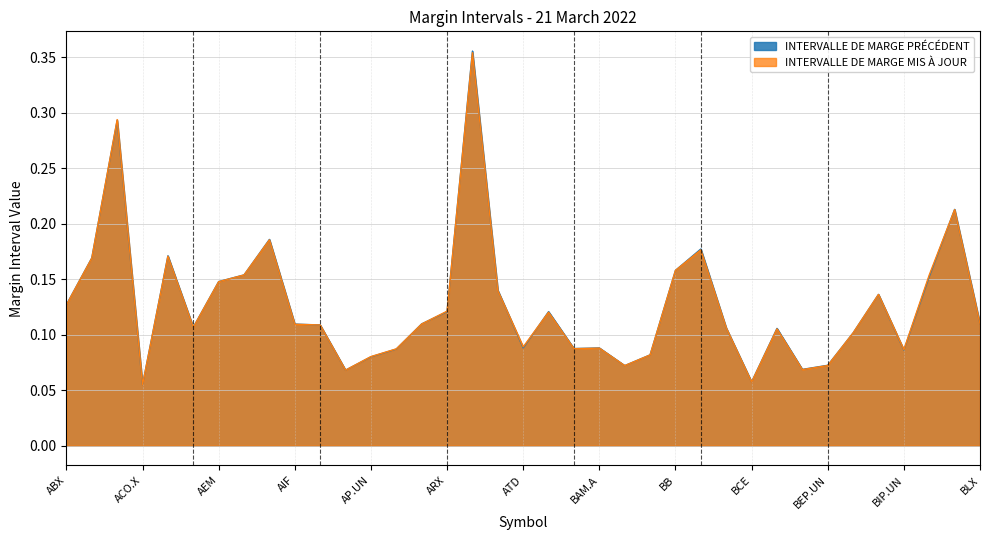

At which category does INTERVALLE DE MARGE MIS À JOUR reach its first local valley?

ACO.X